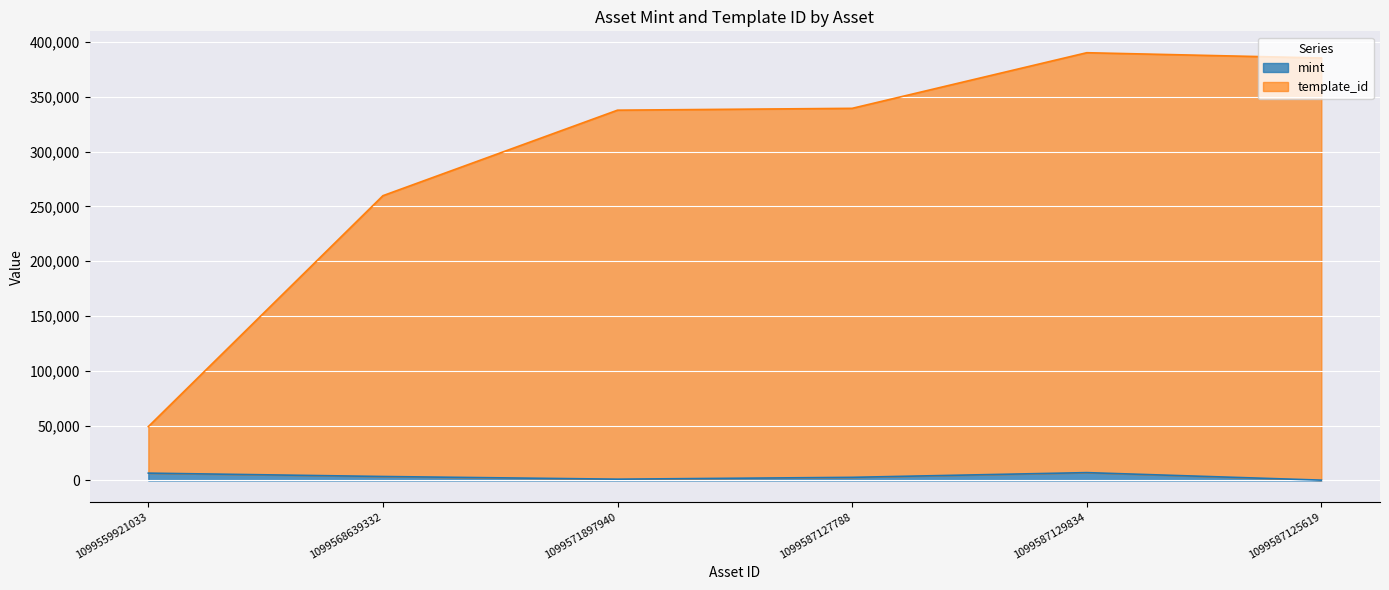

Reading left to right, extract all data points from this chart.

mint: 6712	3638	1192	2864	7178	314
template_id: 49132	259817	337835	339507	390249	385449